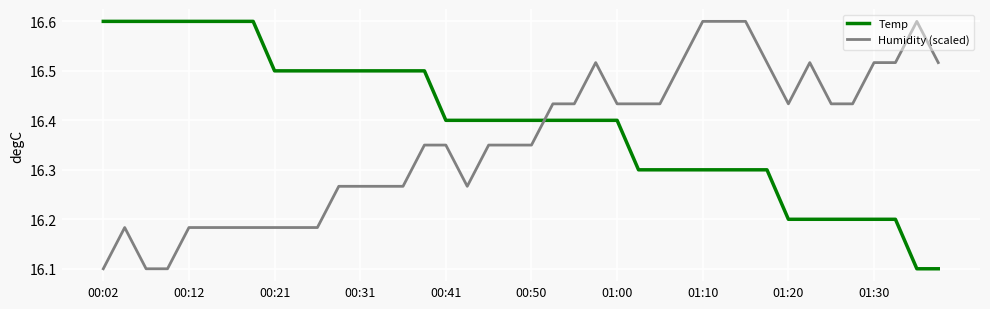

How many times do Humidity (scaled) and Temp cross each other?

1